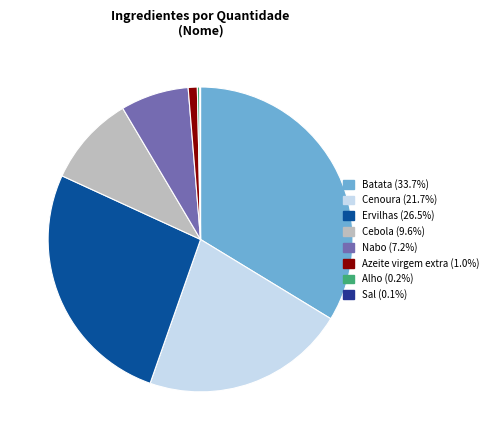

Is there any slice that represents more than half of the pie?

No